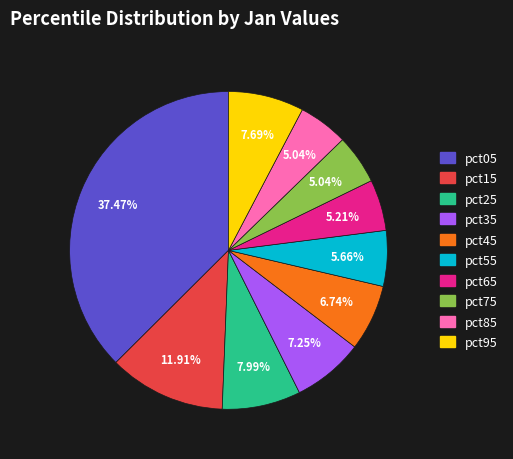

Count the number of slices in the pie.

10